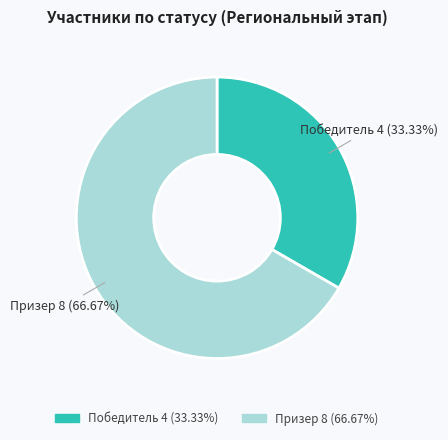

Combined, do Победитель and Призер account for over 50%?

Yes